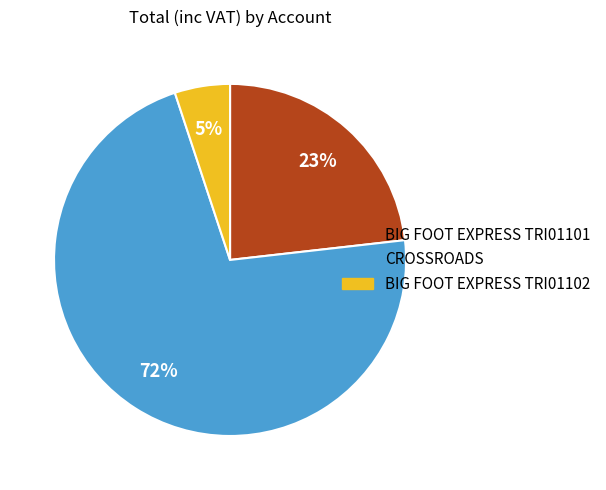

To the nearest percent, what is the combined percentage of CROSSROADS and BIG FOOT EXPRESS TRI01101?

95%